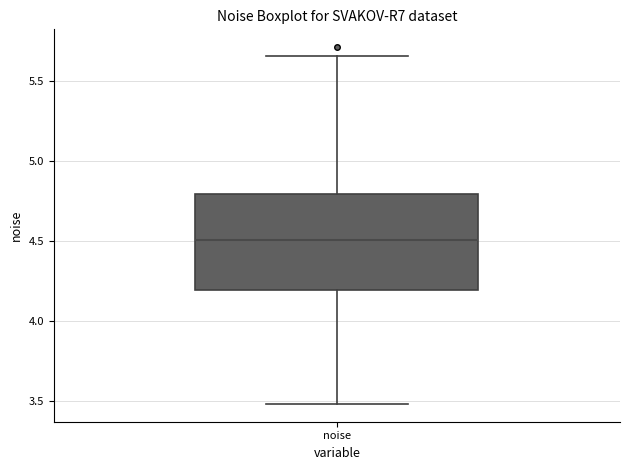

Transcribe this box plot: give where the median line is, the range the box spans, and where the two whiskers end, as read against the y-axis. The values are not printed on the chart, so give them approximately, as read against the axis.

median 4.50, box 4.20 to 4.80, whiskers 3.50 to 5.65